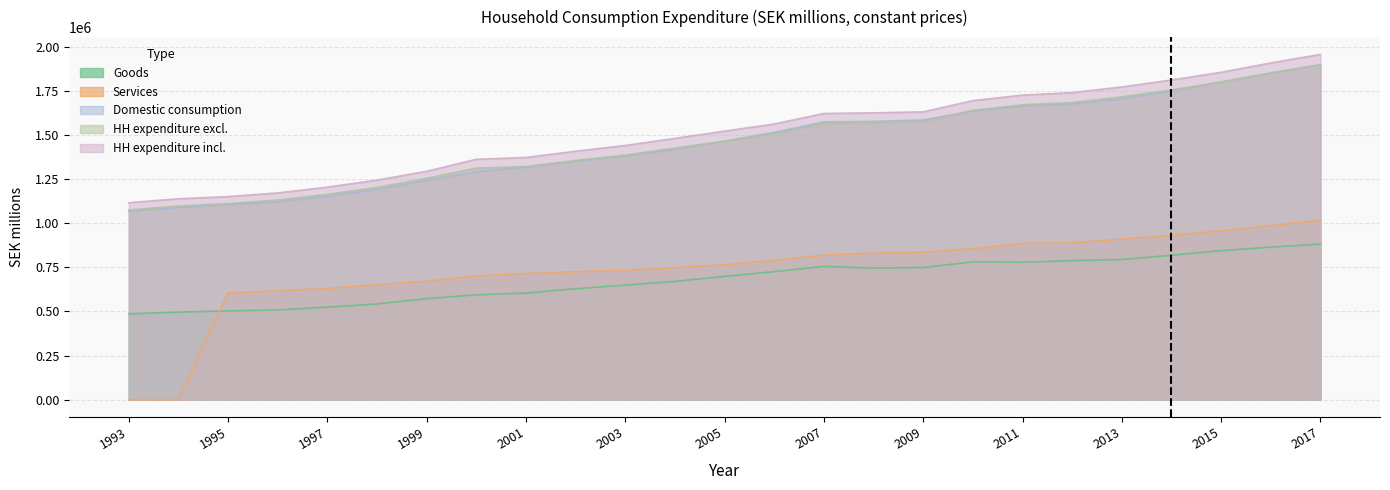

What is the value of the HH expenditure excl. point at the 3rd from the left?

1111038.2